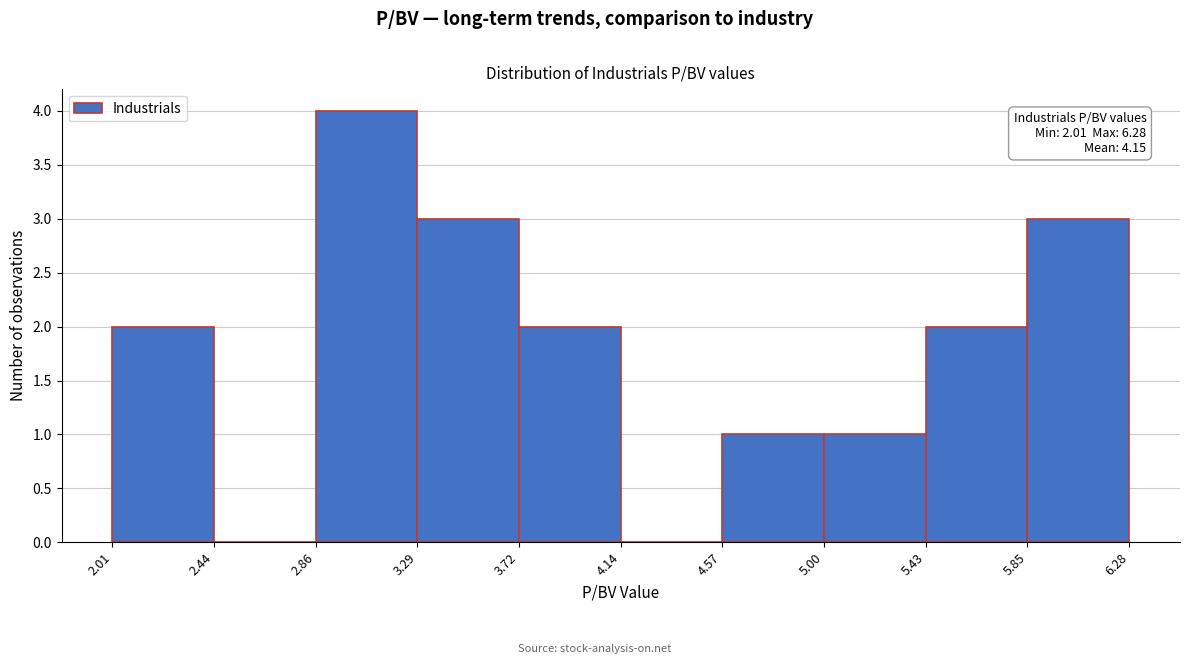

Over which range of the x-axis is the bar tallest?

2.86 to 3.29